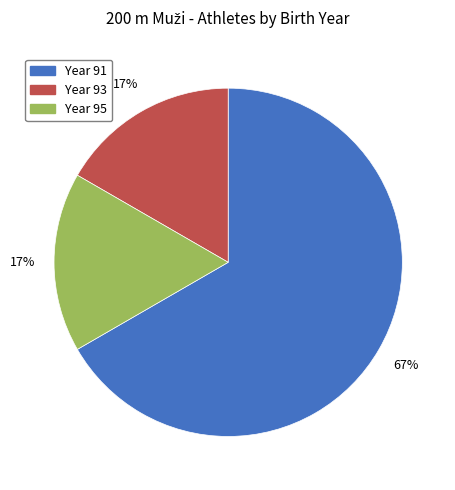

What is the largest slice in the pie chart?

Year 91